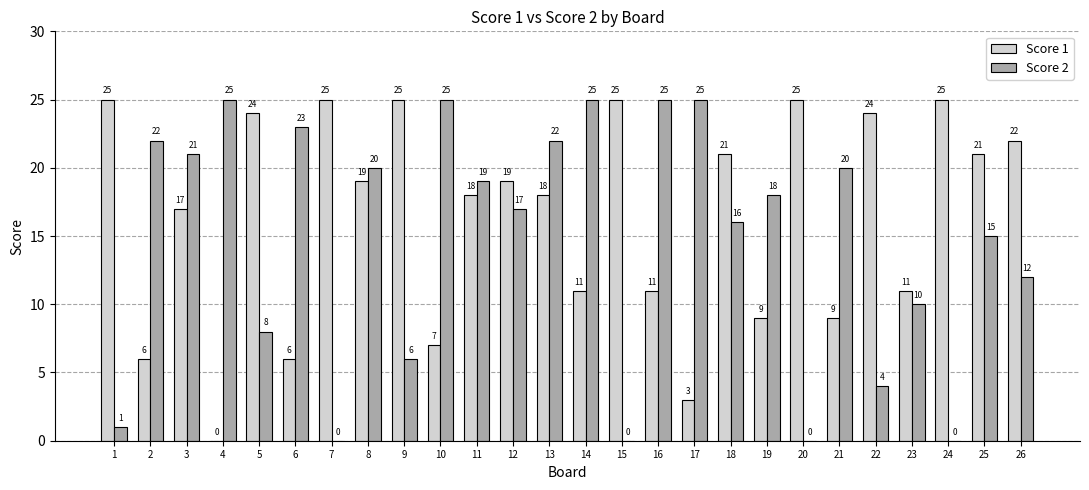

Reading left to right, extract all data points from this chart.

Score 1: 25	6	17	0	24	6	25	19	25	7	18	19	18	11	25	11	3	21	9	25	9	24	11	25	21	22
Score 2: 1	22	21	25	8	23	0	20	6	25	19	17	22	25	0	25	25	16	18	0	20	4	10	0	15	12